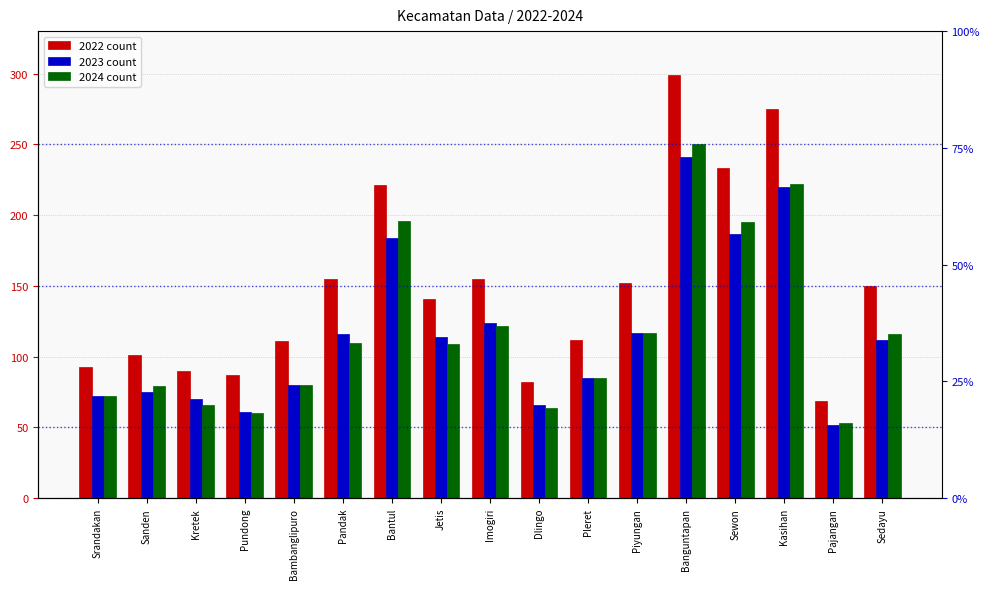

Does the chart contain stacked bars?

No